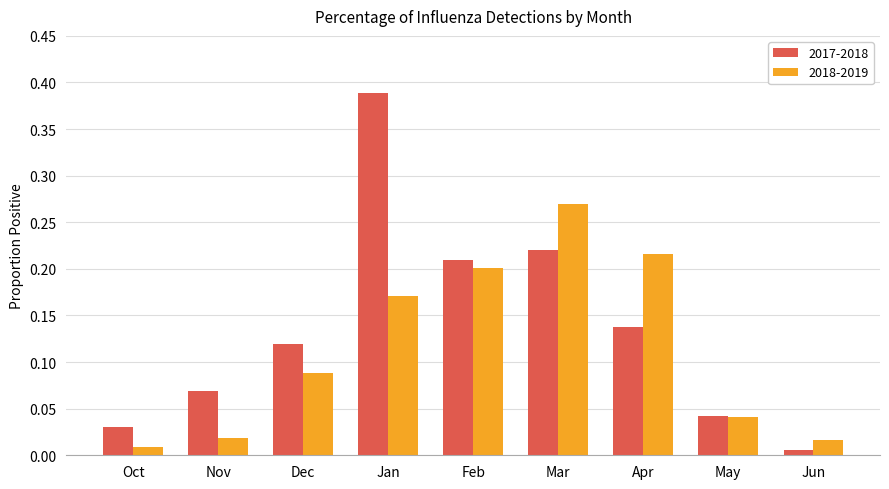

The 2018-2019 series shows 0.2 at Jan. True or false?

True